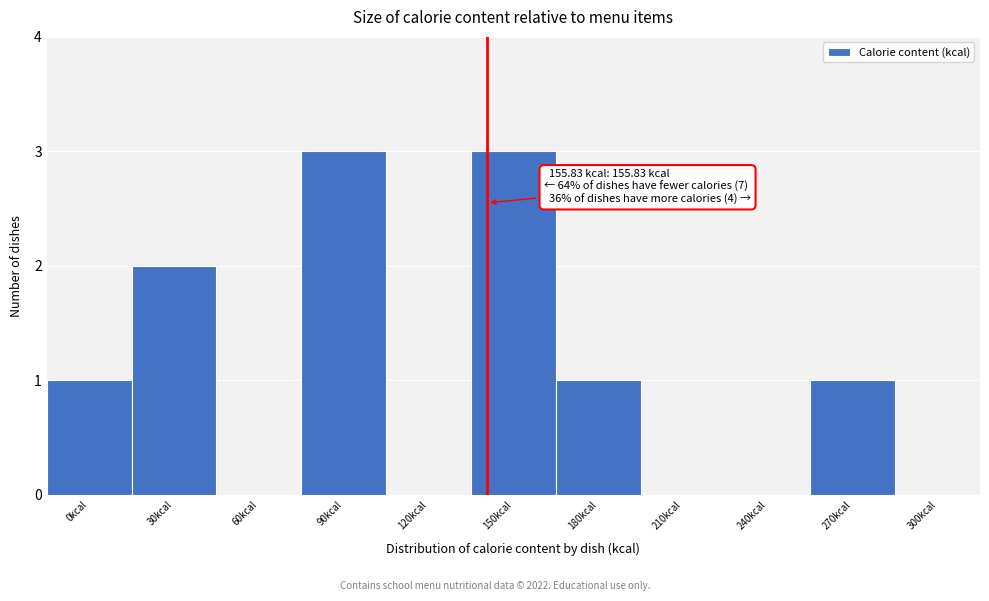

Reading left to right, what are all the values shown in this chart?

0kcal=1	30kcal=2	60kcal=0	90kcal=3	120kcal=0	150kcal=3	180kcal=1	210kcal=0	240kcal=0	270kcal=1	300kcal=0